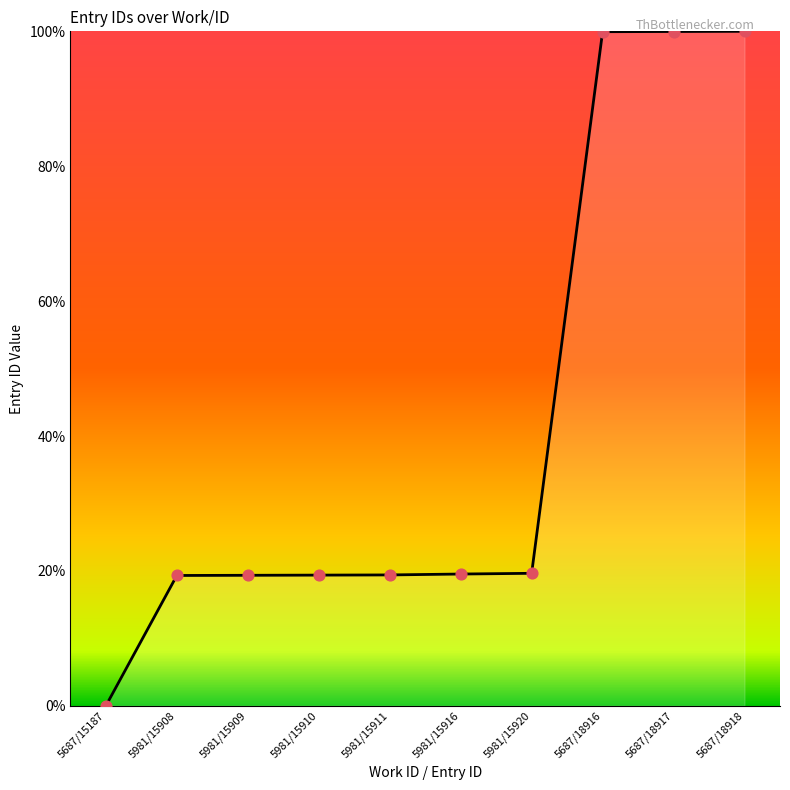

Between 5981/15909 and 5687/15187, which is larger?

5981/15909